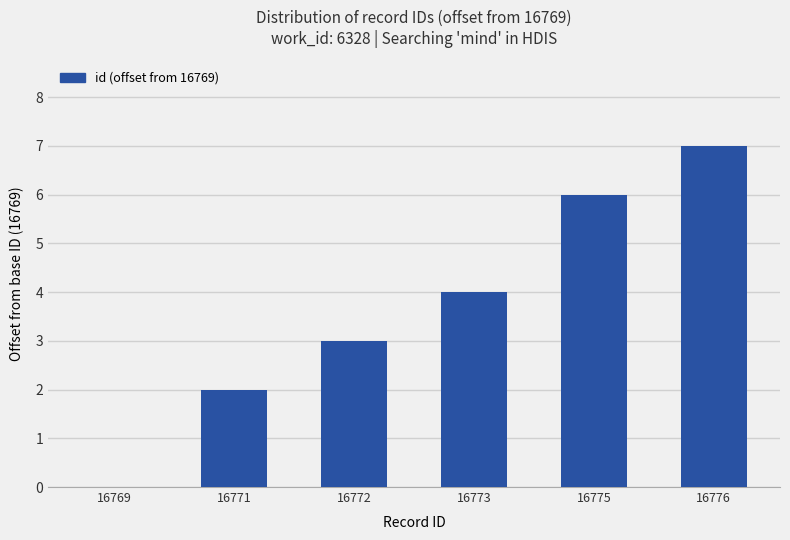

The value at 16769 is 3. True or false?

False